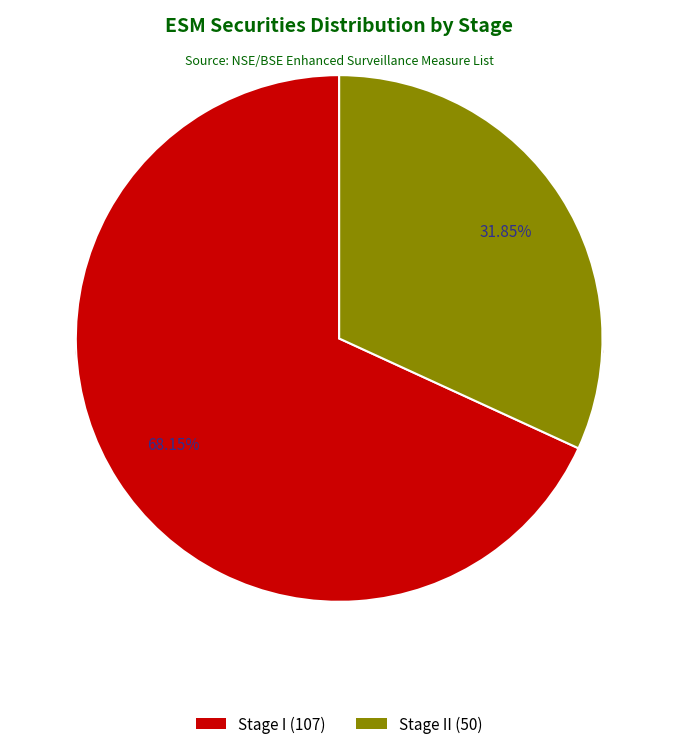

True or false: Stage I accounts for 61% of the total.

False